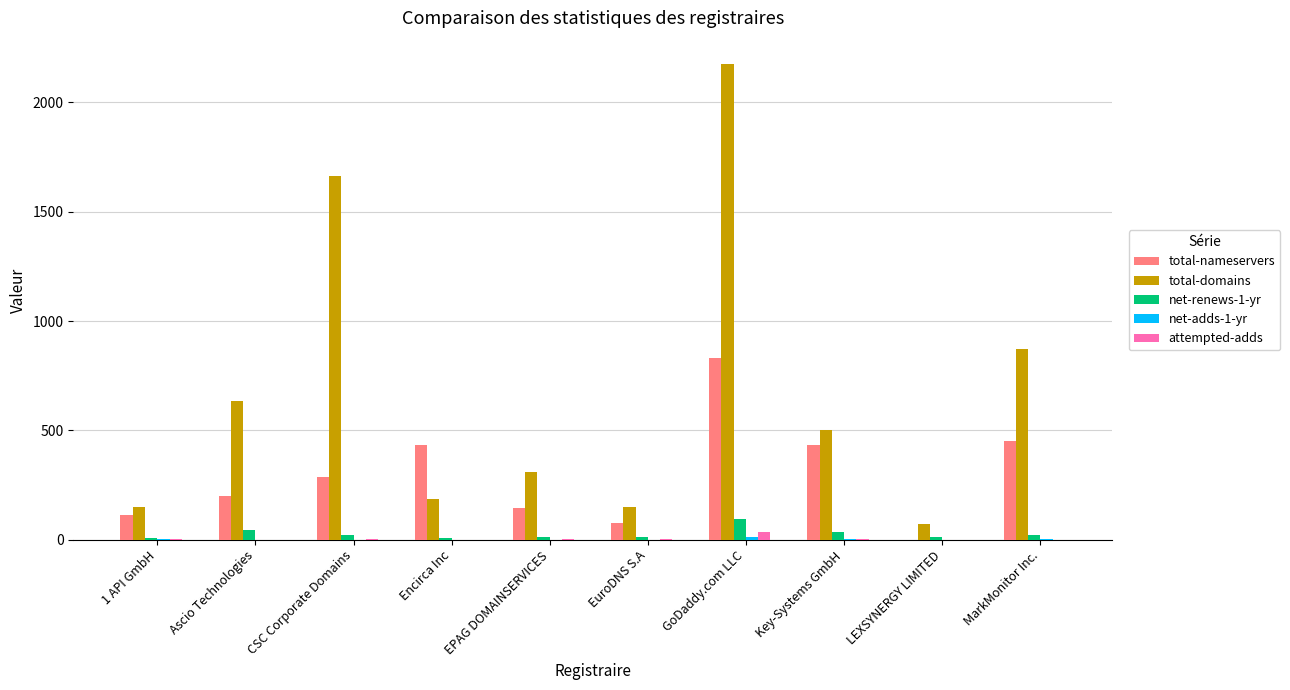

The total-nameservers series shows 554 at LEXSYNERGY LIMITED. True or false?

False